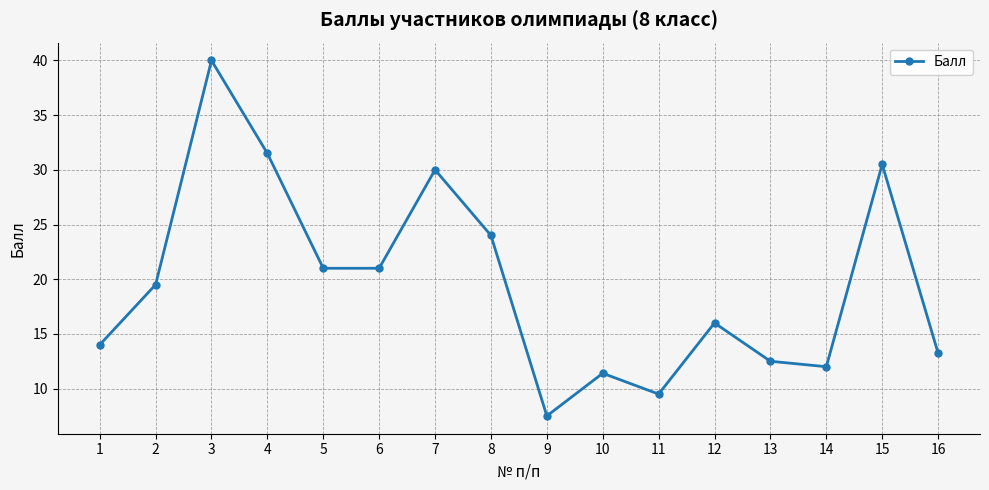

What is the difference between the second highest and second lowest values?

22.0